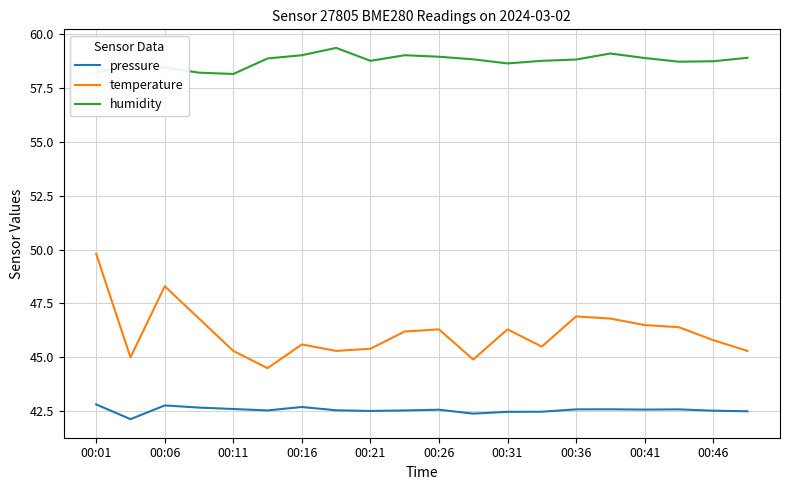

Which series has the largest range (max minus min)?

temperature